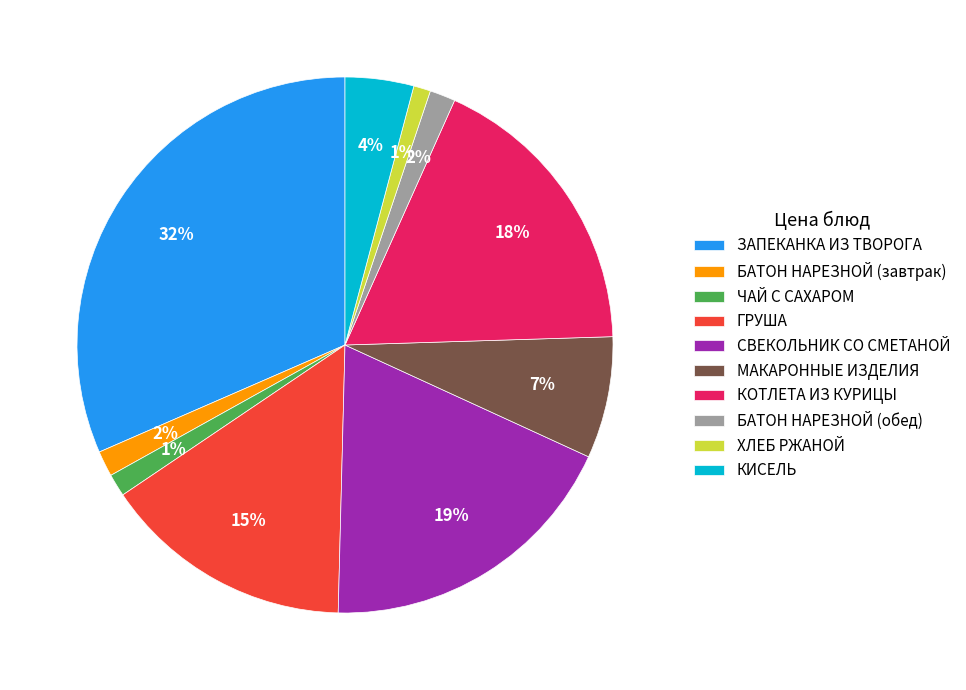

What is the largest slice in the pie chart?

ЗАПЕКАНКА ИЗ ТВОРОГА